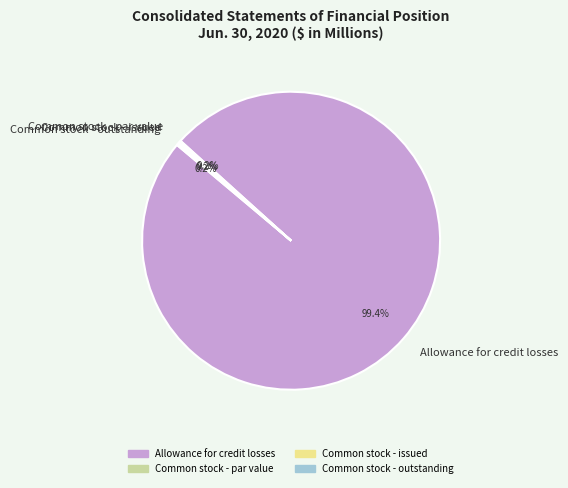

Does Allowance for credit losses account for over 50% of the chart?

Yes